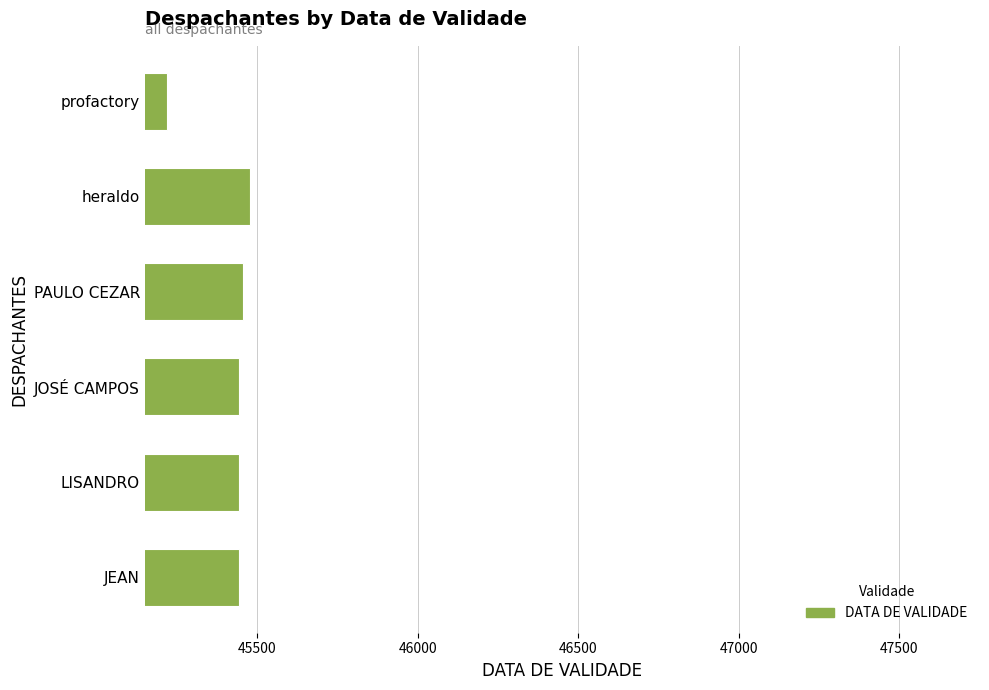

What is the maximum value shown in the chart?

45477